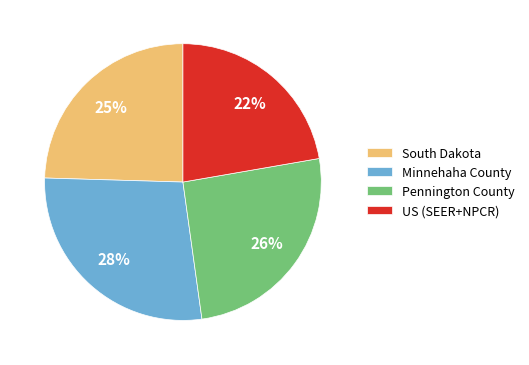

Which slice is the largest?

Minnehaha County